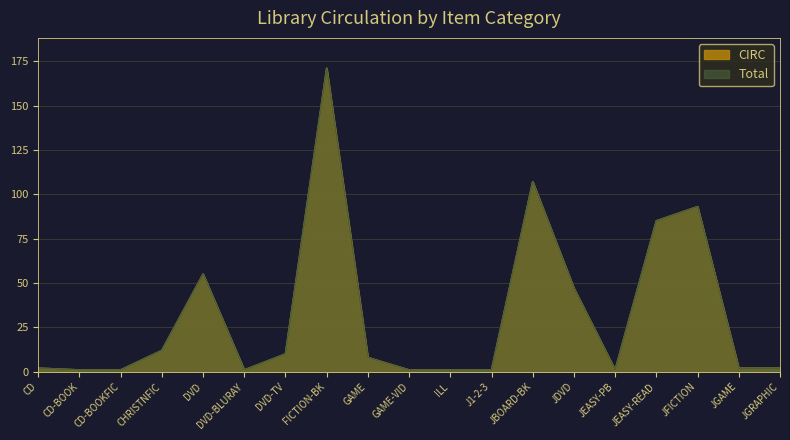

How many data points does each series have?

19